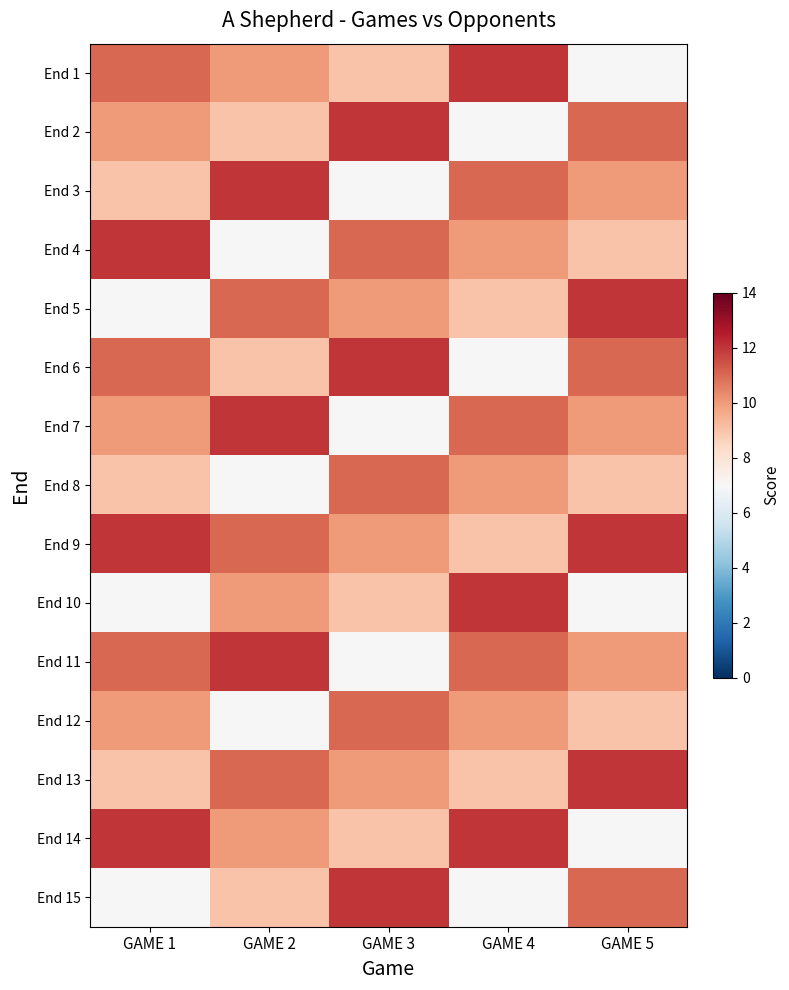

Rank the series by their maximum value, from highest to lowest.

End 1, End 2, End 3, End 4, End 5, End 6, End 7, End 9, End 10, End 11, End 13, End 14, End 15, End 8, End 12